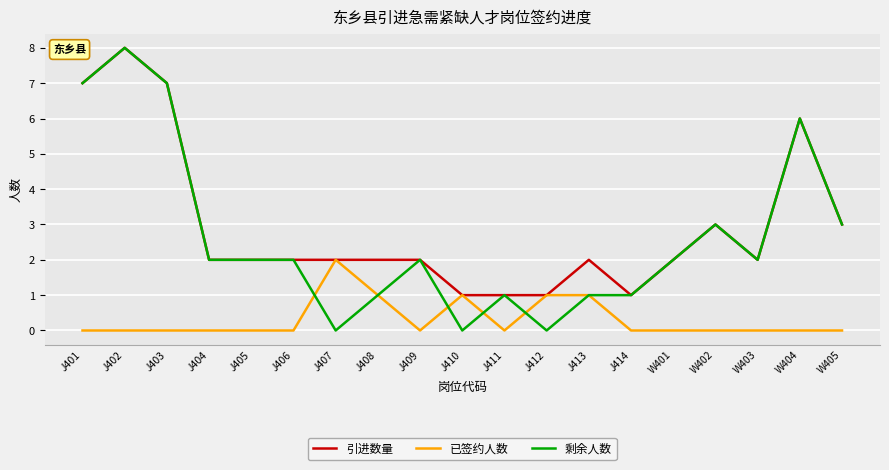

Which category has the highest value in the 引进数量 series?

J402